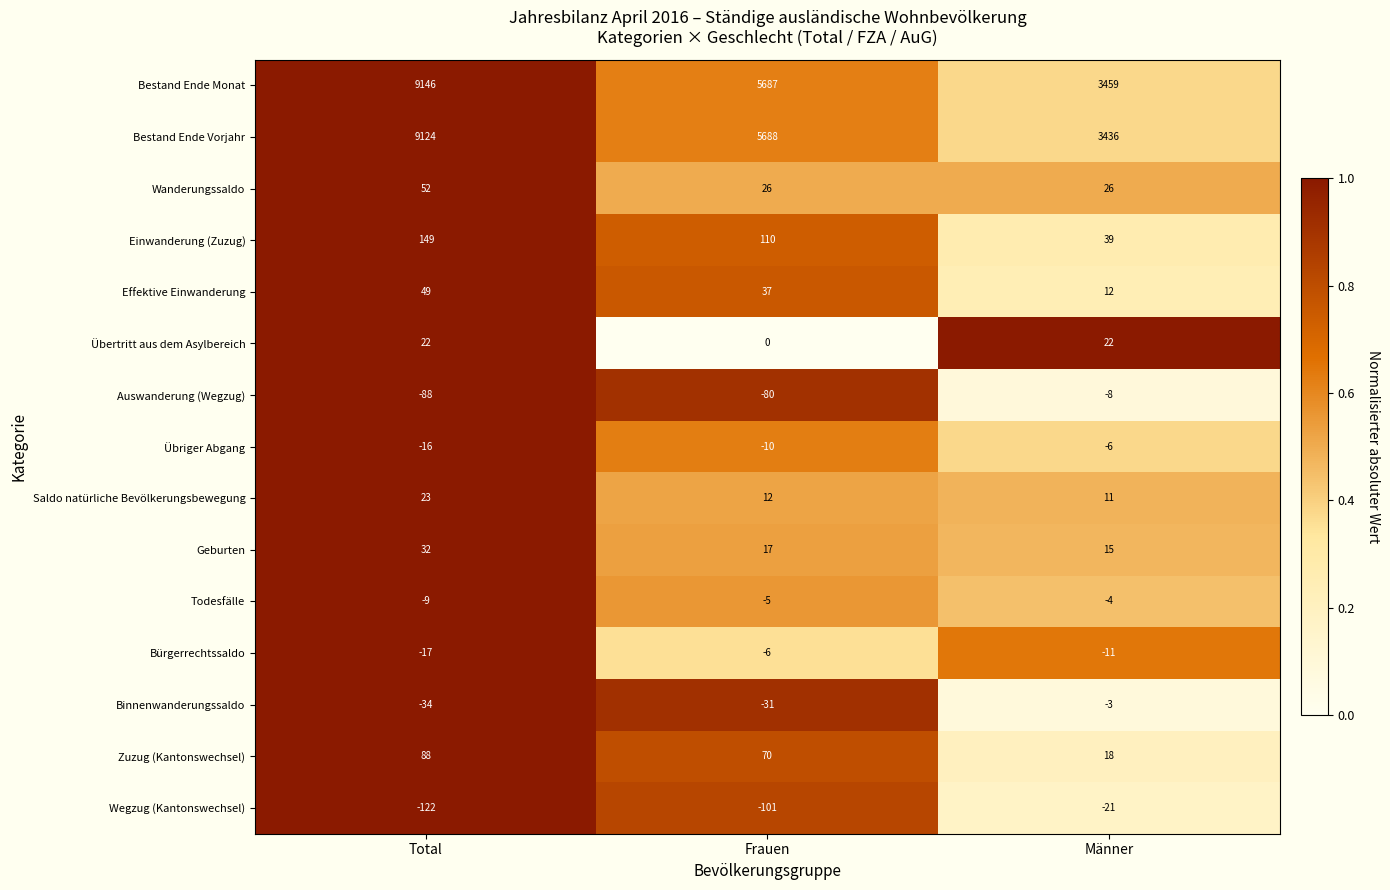

What is the total value across all series at Männer?

6985